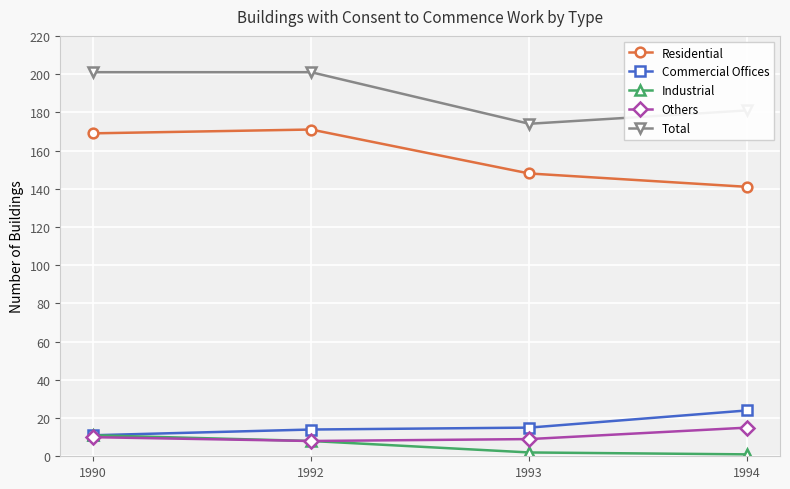

What is the maximum value shown in the chart?

201